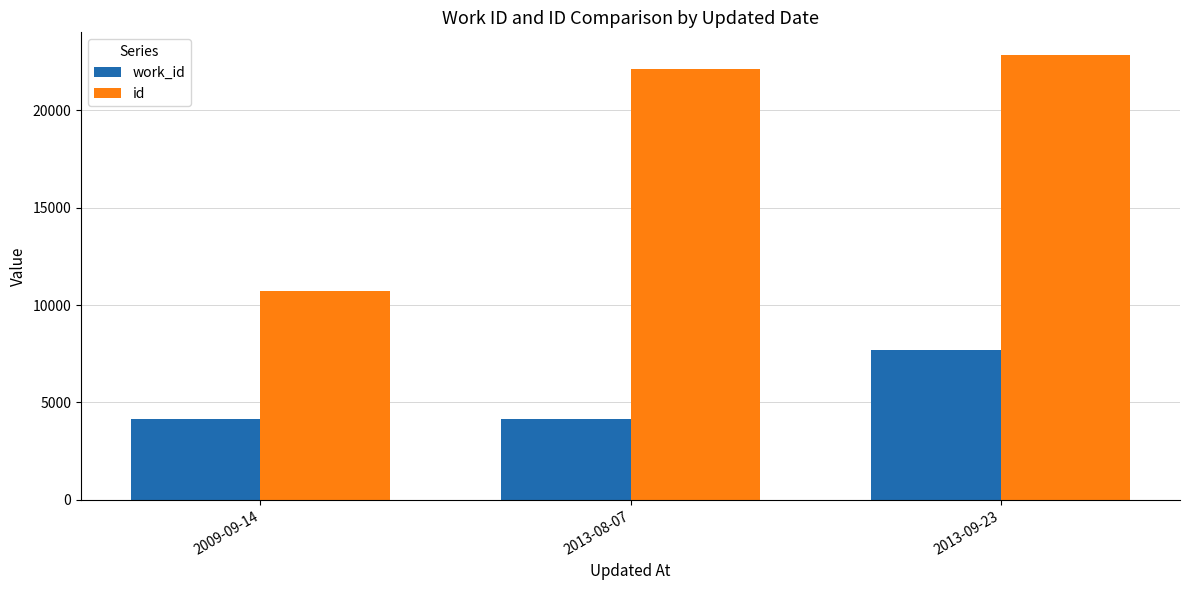

At which category is the sum across all series the highest?

2013-09-23